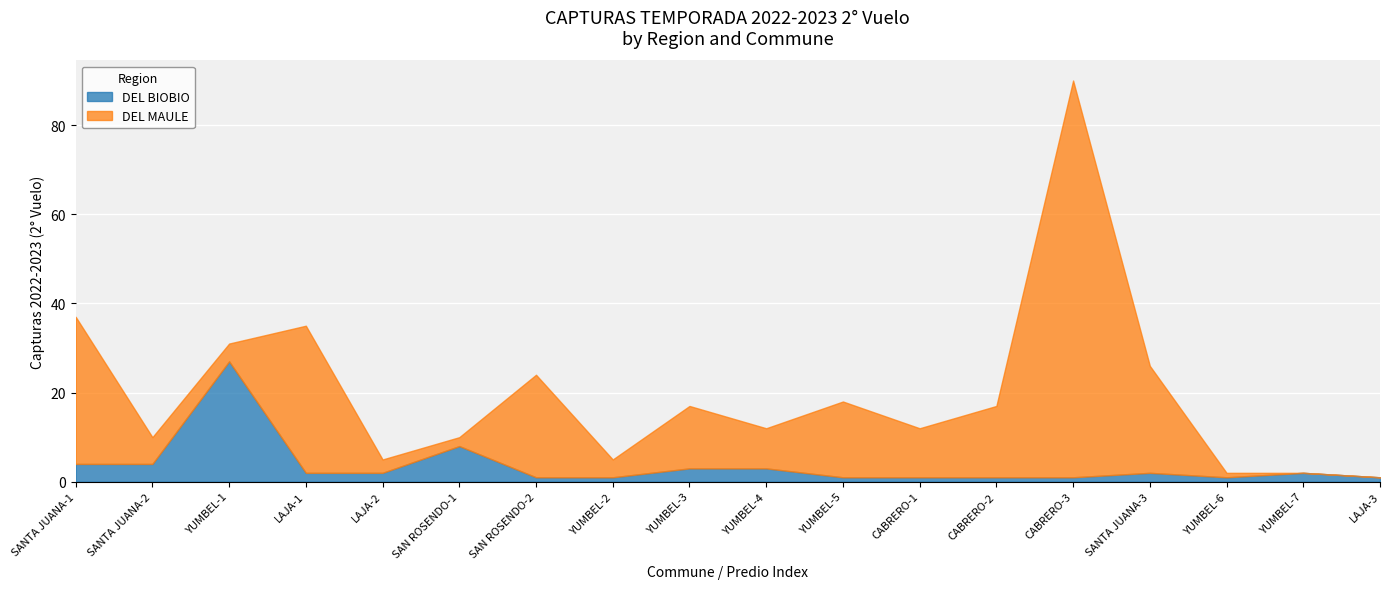

True or false: DEL BIOBIO has more than 1 points higher than both neighbors.

True